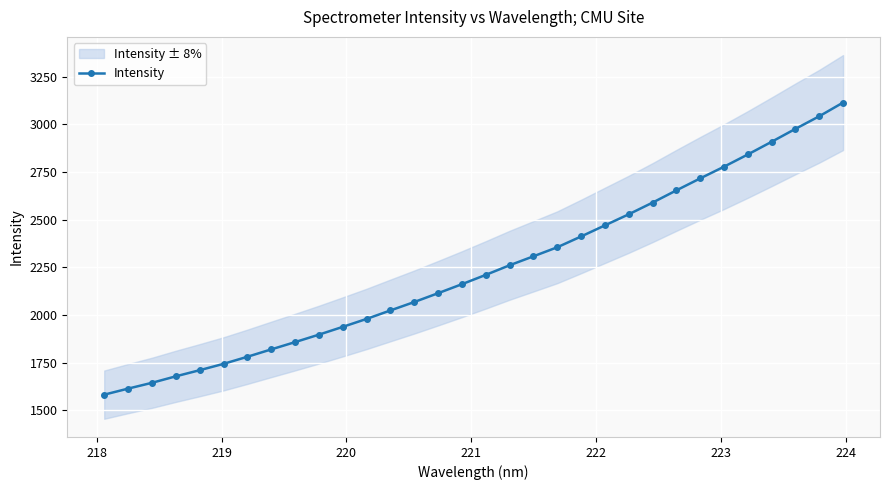

What is the average value?

2242.6